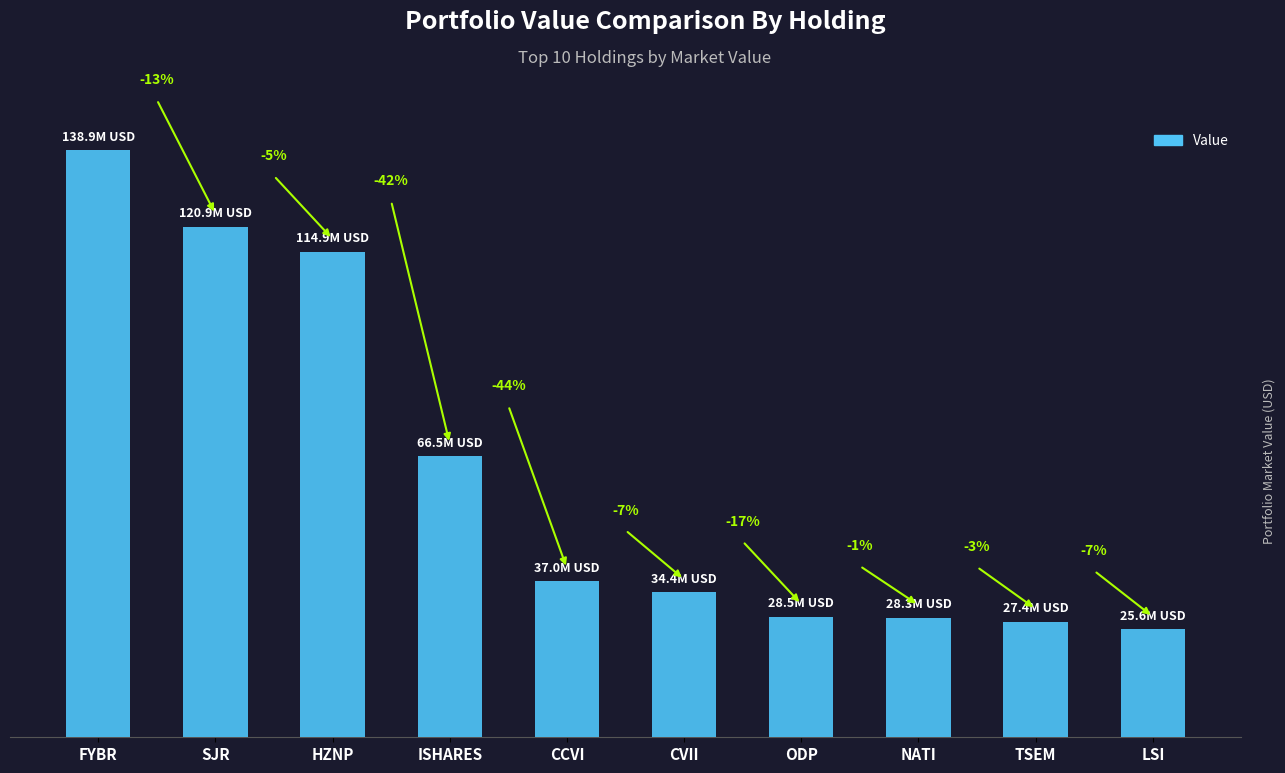

What is the label of the 4th bar from the right?

ODP